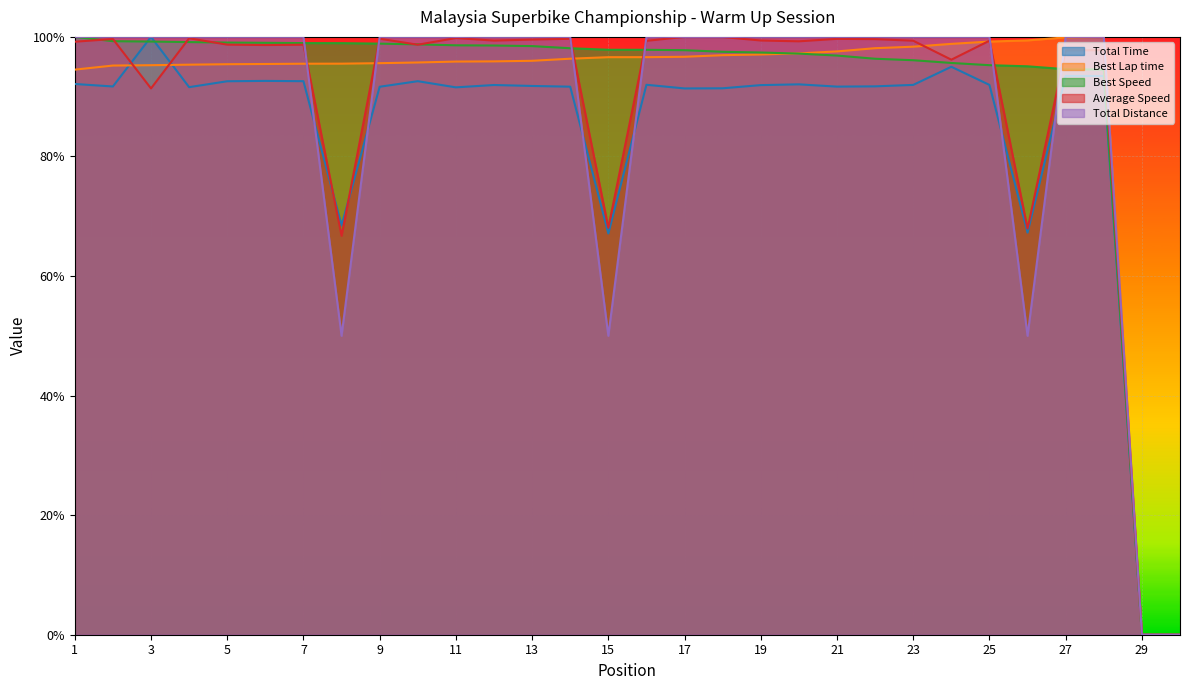

What is the average value of the Best Speed series?

0.9